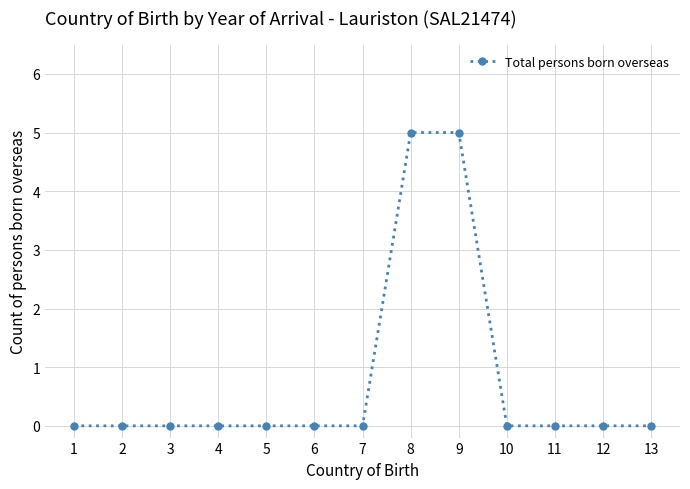

What is the change in value from 5 to 9?

+5